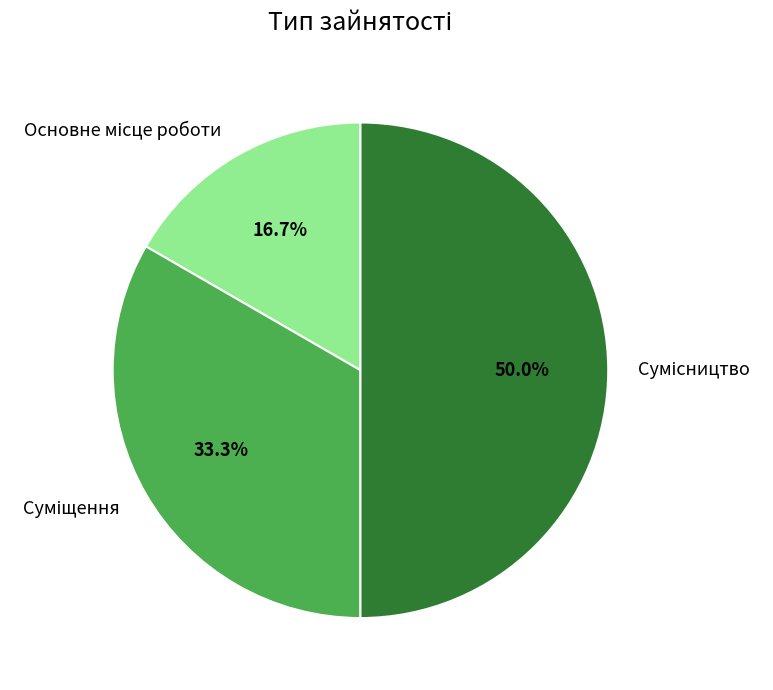

Which category has the biggest portion of the pie?

Сумісництво